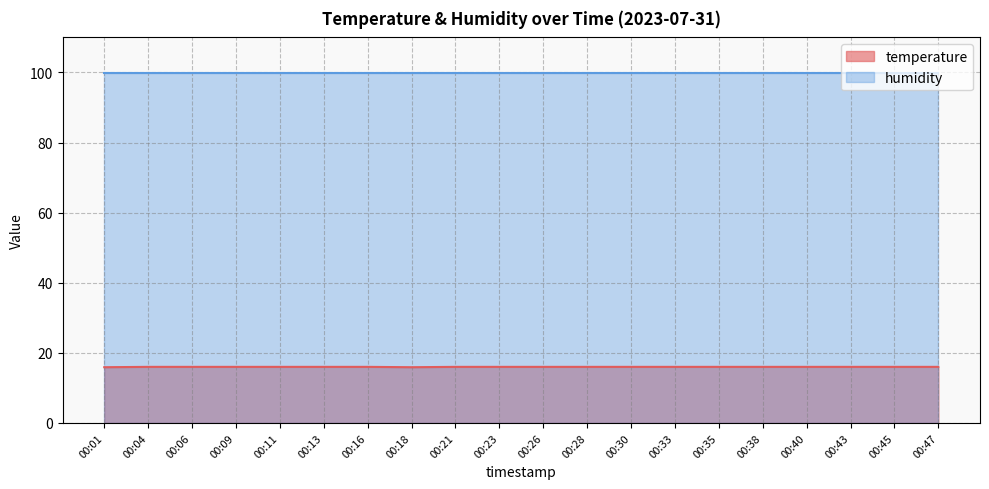

Which label corresponds to the smallest value in the chart?

00:01